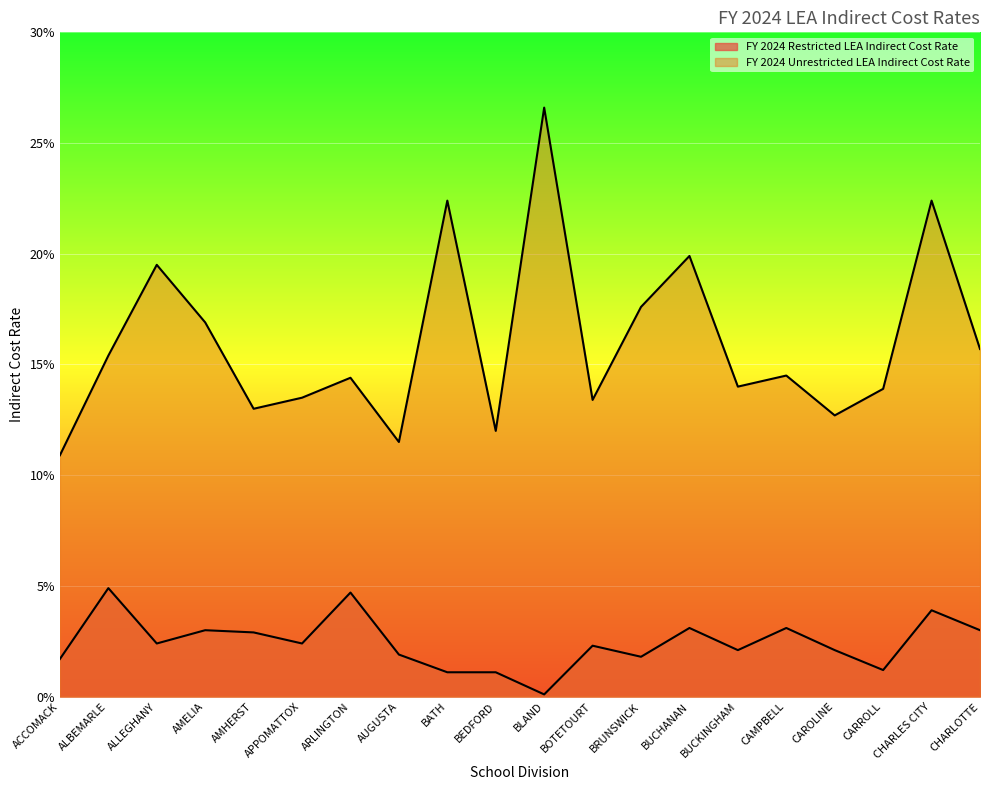

What position from the left is APPOMATTOX?

6